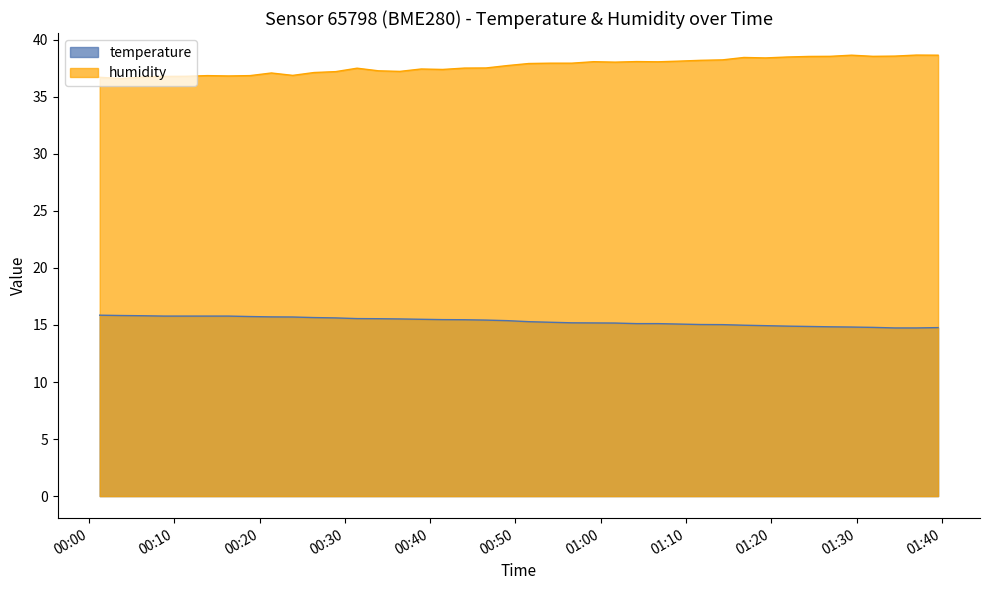

How many lines are shown in the chart?

2